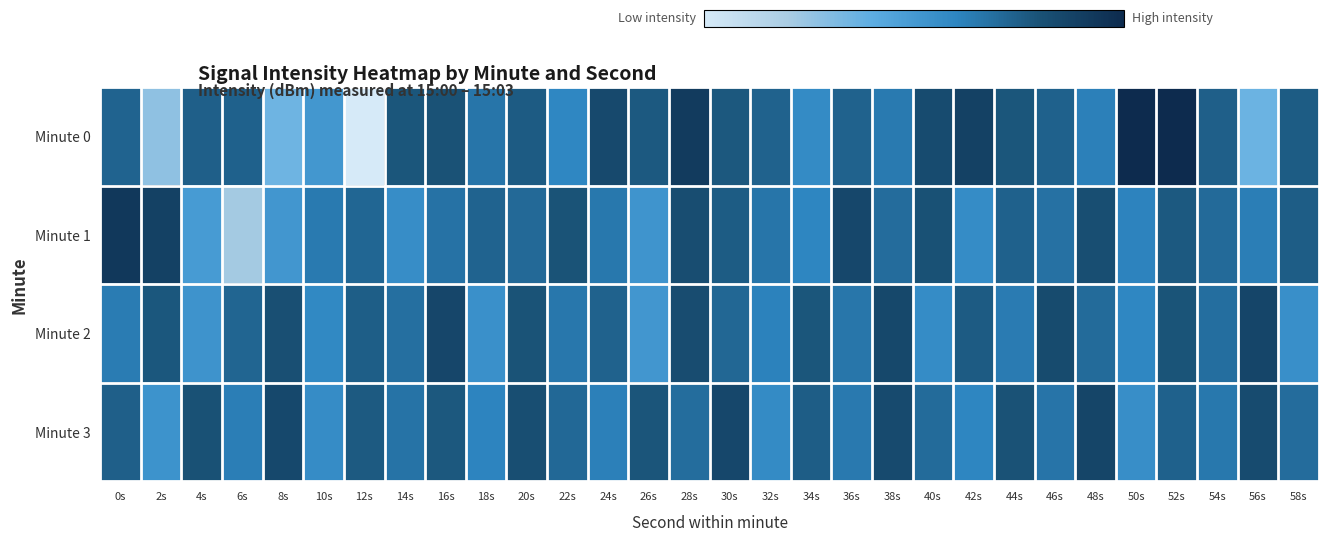

What is the greatest value displayed?

-112.9